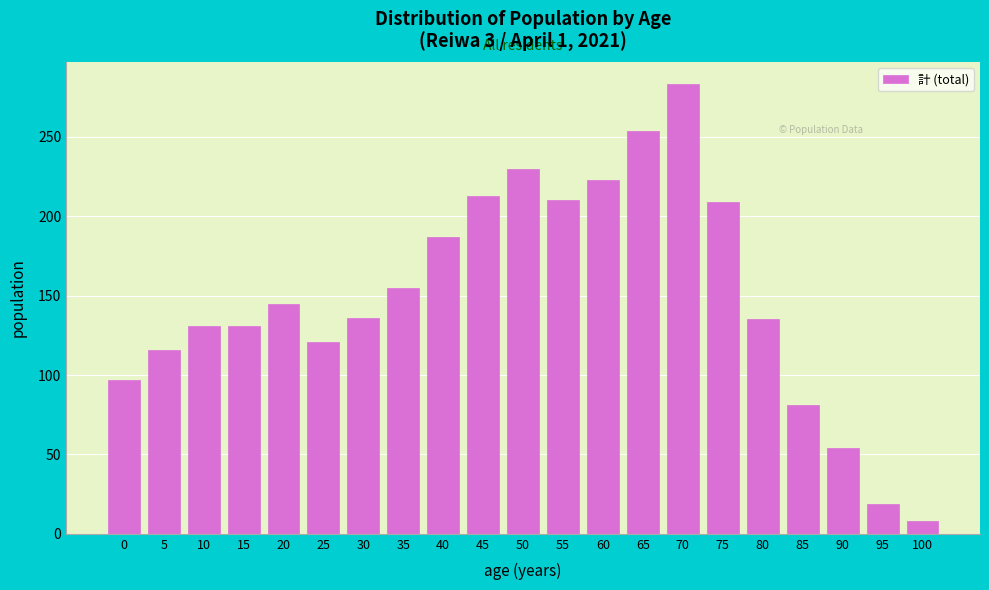

What is the greatest value displayed?

283